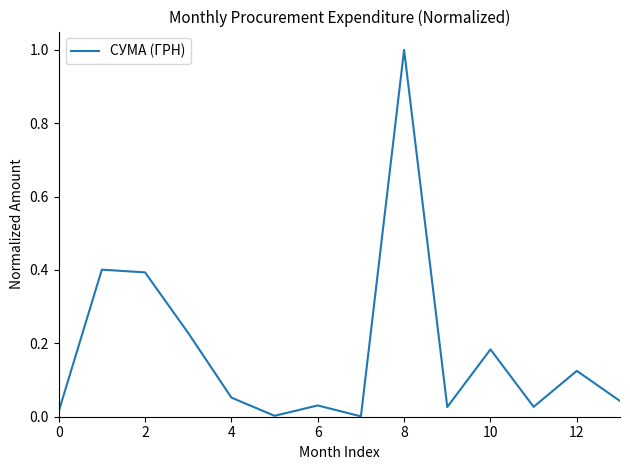

What is the difference between the maximum and minimum values?

1.0